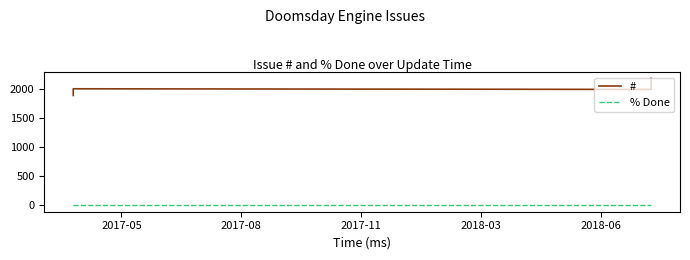

What is the spread (max minus min) of values at 2017-05?

2000